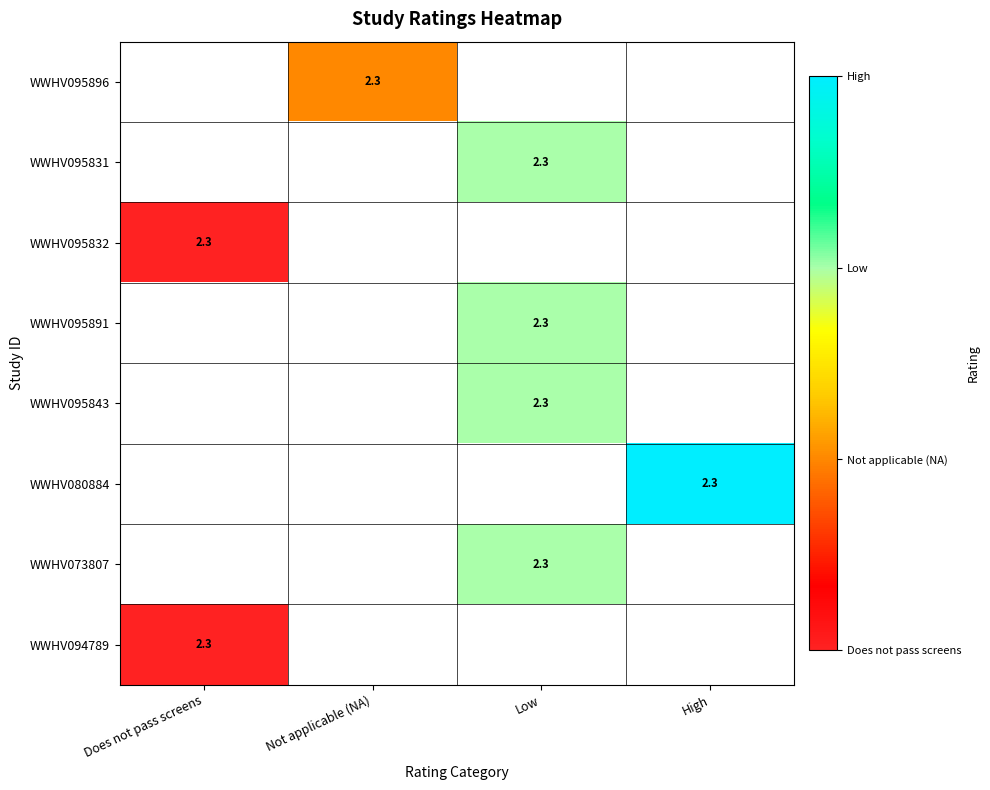

True or false: WWHV094789 has a value of 3.5 at Does not pass screens.

False